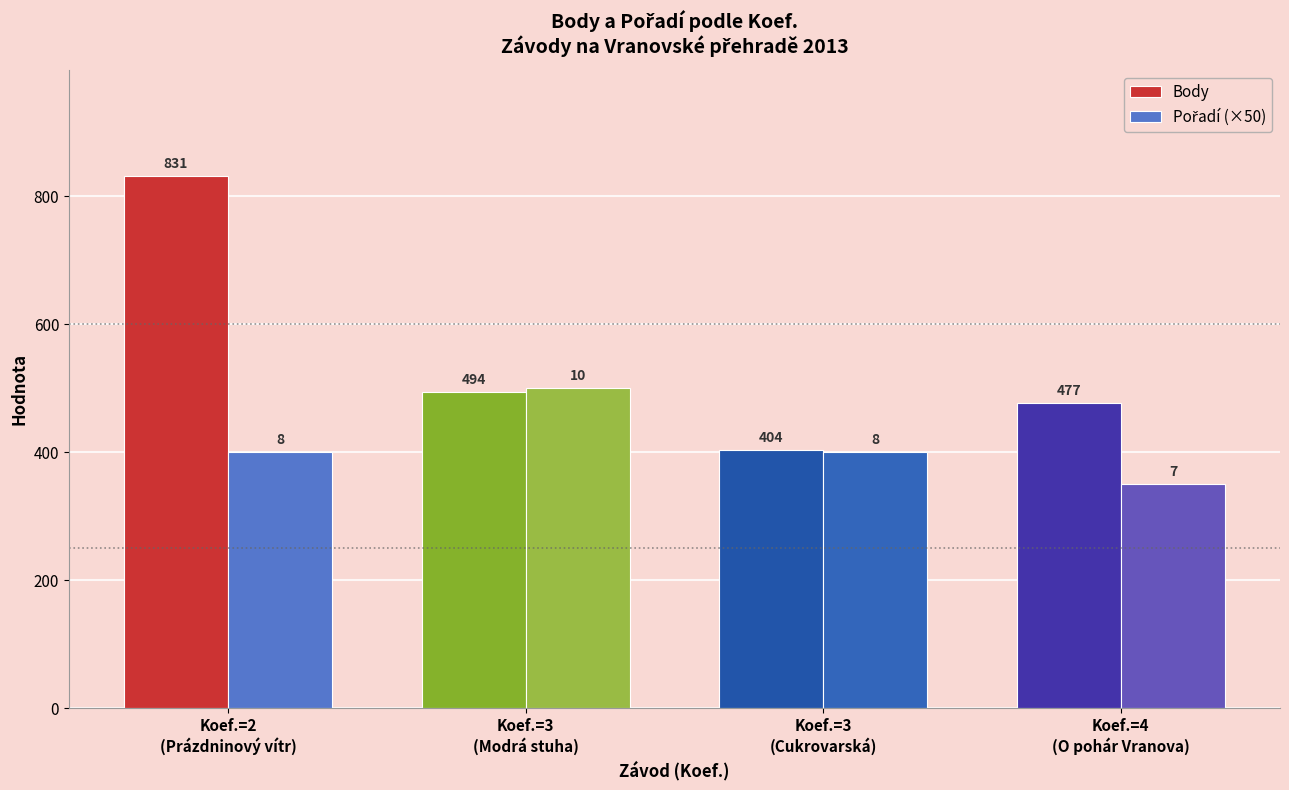

Which category has the lowest value across all series?

Koef.=4
(O pohár Vranova)